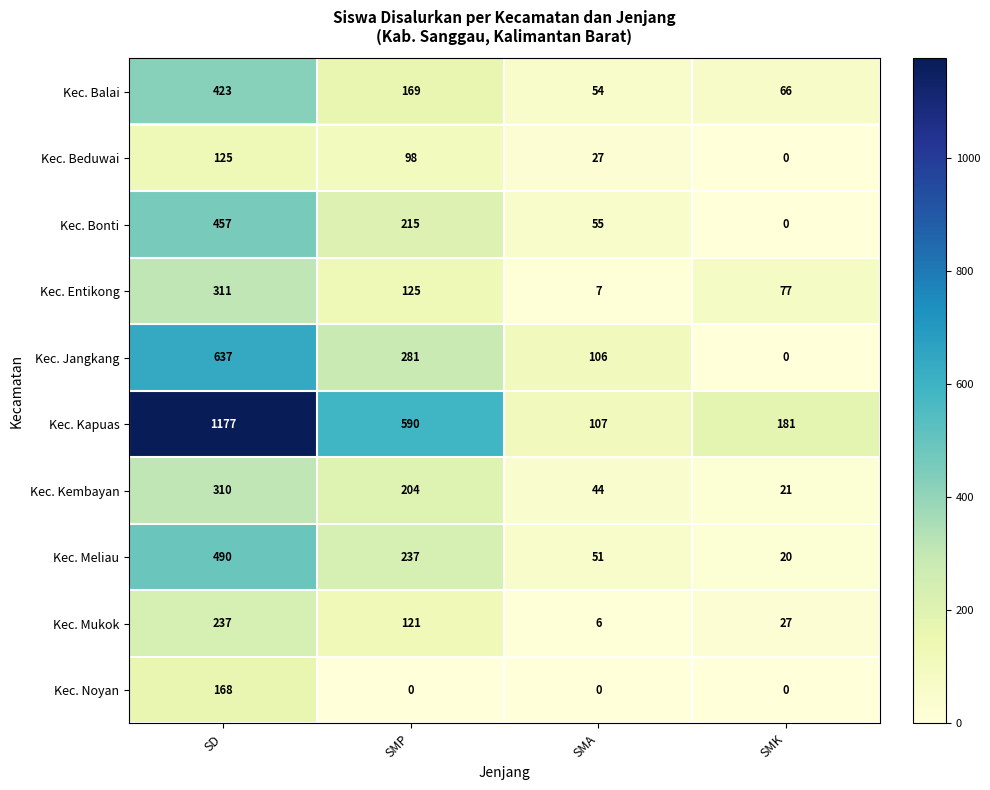

How many Kec. Bonti values are between 55 and 457?

3